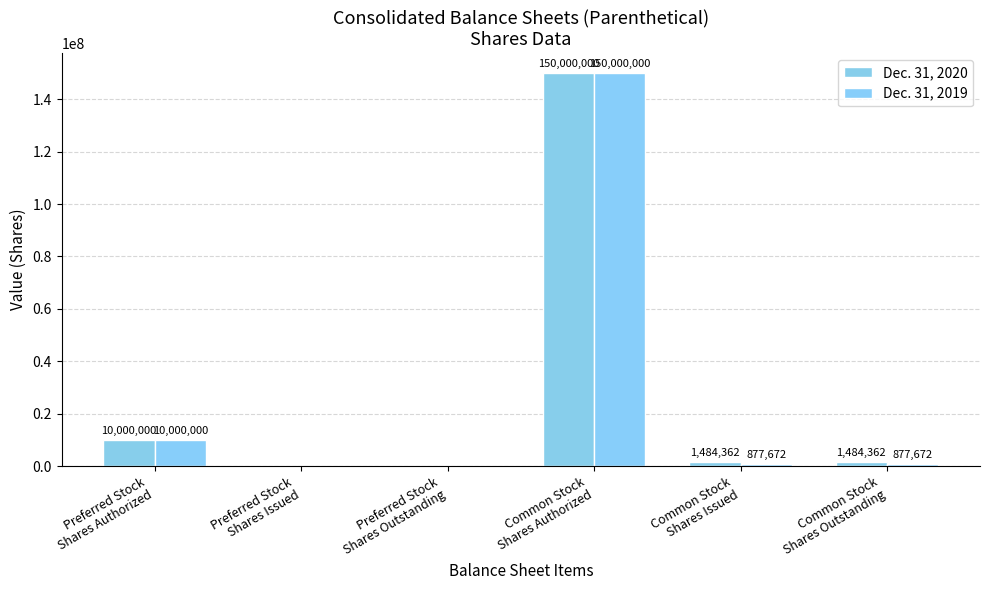

Reading right to left, transcribe all the data shown in this chart.

Dec. 31, 2020: Common Stock
Shares Outstanding=1484362	Common Stock
Shares Issued=1484362	Common Stock
Shares Authorized=150000000	Preferred Stock
Shares Outstanding=0	Preferred Stock
Shares Issued=0	Preferred Stock
Shares Authorized=10000000
Dec. 31, 2019: Common Stock
Shares Outstanding=877672	Common Stock
Shares Issued=877672	Common Stock
Shares Authorized=150000000	Preferred Stock
Shares Outstanding=0	Preferred Stock
Shares Issued=0	Preferred Stock
Shares Authorized=10000000